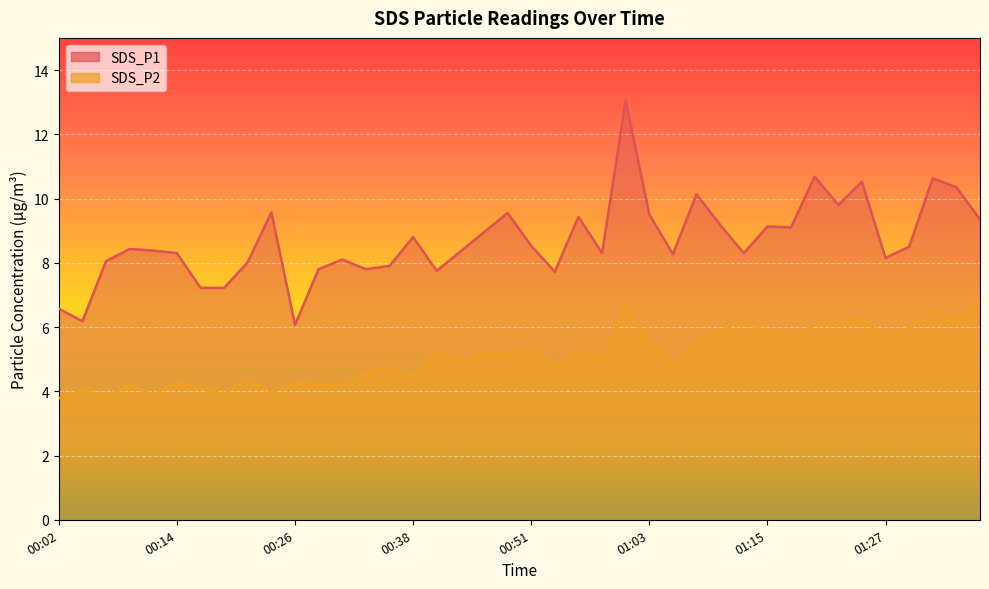

At which category does SDS_P2 reach its first local valley?

00:07